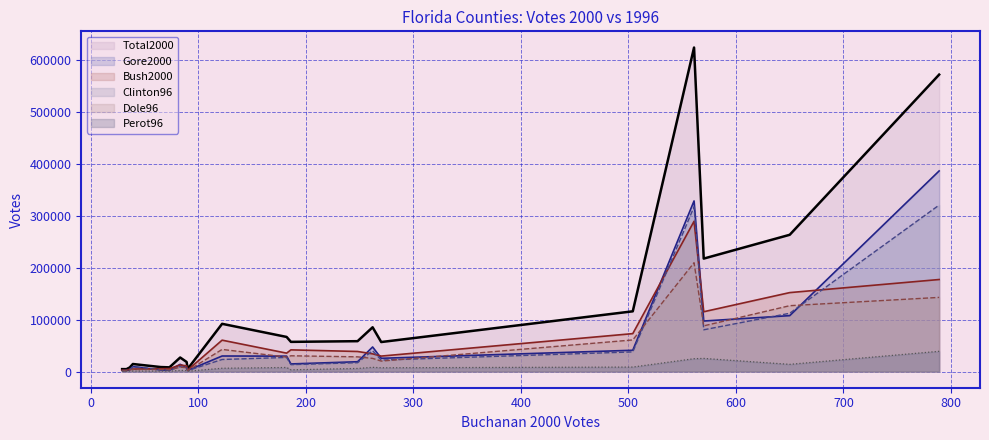

How many data points does each series have?

20